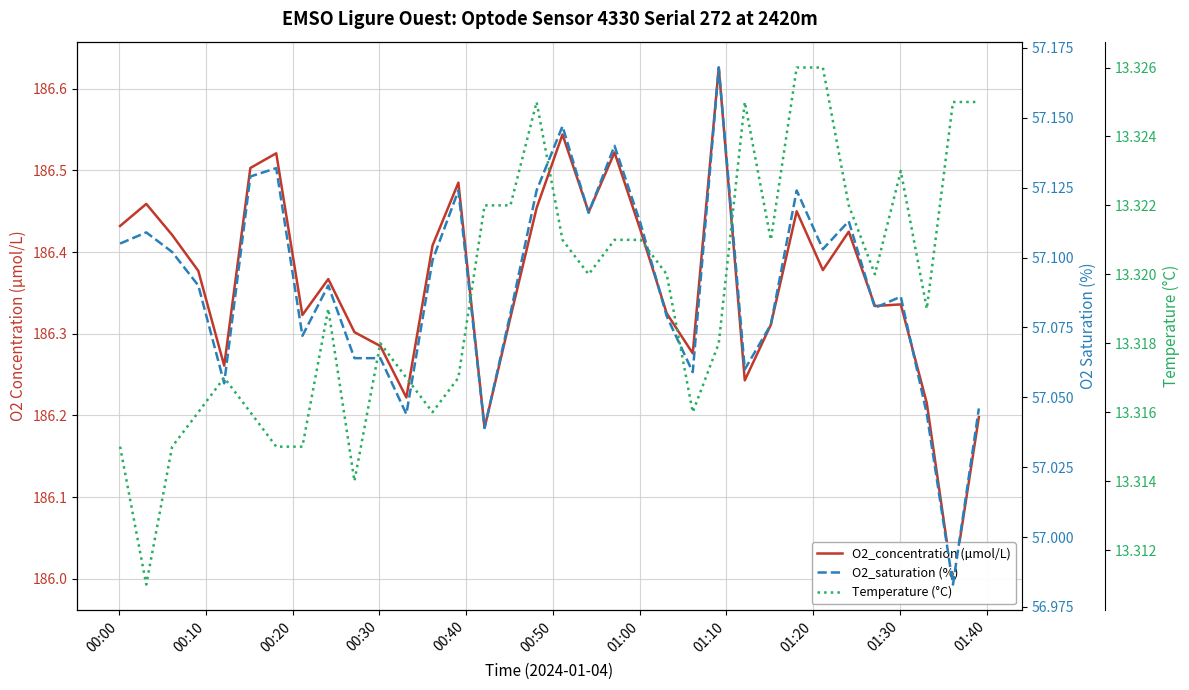

Reading left to right, what are all the values shown in this chart?

O2_concentration (µmol/L): 186.4	186.5	186.4	186.4	186.3	186.5	186.5	186.3	186.4	186.3	186.3	186.2	186.4	186.5	186.2	186.3	186.5	186.5	186.4	186.5	186.4	186.3	186.3	186.6	186.2	186.3	186.4	186.4	186.4	186.3	186.3	186.2	186.0	186.2
O2_saturation (%): 57.1	57.1	57.1	57.1	57.1	57.1	57.1	57.1	57.1	57.1	57.1	57.0	57.1	57.1	57.0	57.1	57.1	57.1	57.1	57.1	57.1	57.1	57.1	57.2	57.1	57.1	57.1	57.1	57.1	57.1	57.1	57.0	57.0	57.0
Temperature (°C): 13.3	13.3	13.3	13.3	13.3	13.3	13.3	13.3	13.3	13.3	13.3	13.3	13.3	13.3	13.3	13.3	13.3	13.3	13.3	13.3	13.3	13.3	13.3	13.3	13.3	13.3	13.3	13.3	13.3	13.3	13.3	13.3	13.3	13.3